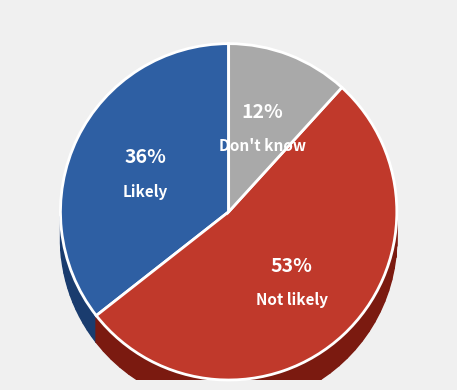

Which slice is the largest?

Not likely